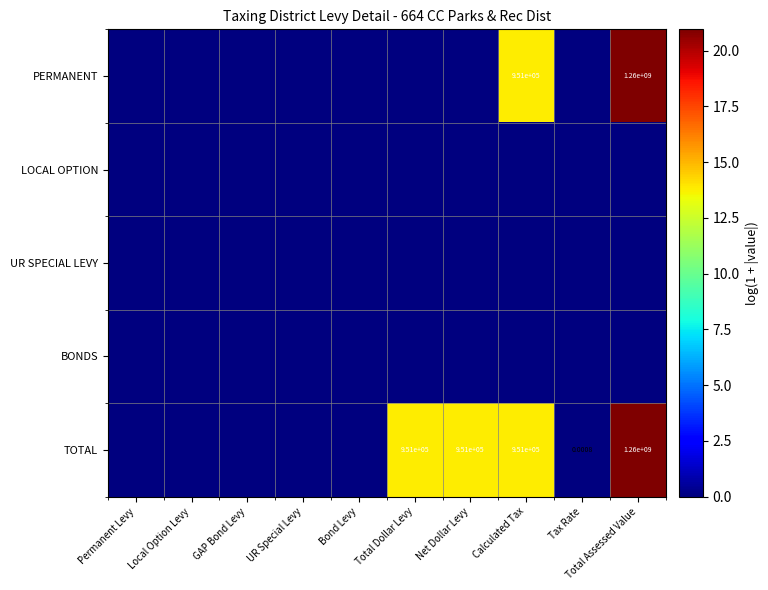

Which label corresponds to the largest value in the chart?

Total Assessed Value